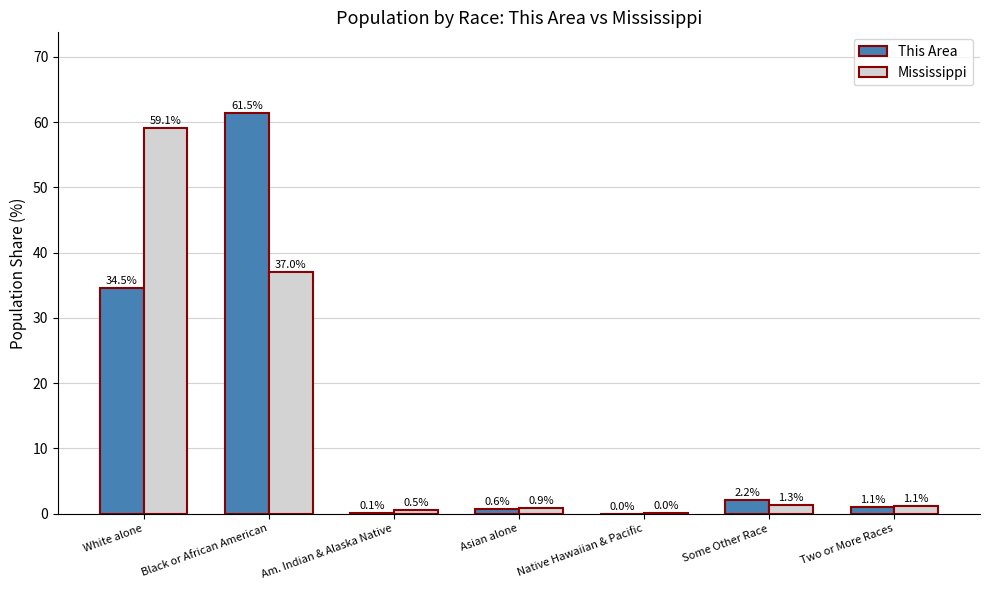

What are all the series names shown in the legend?

This Area, Mississippi